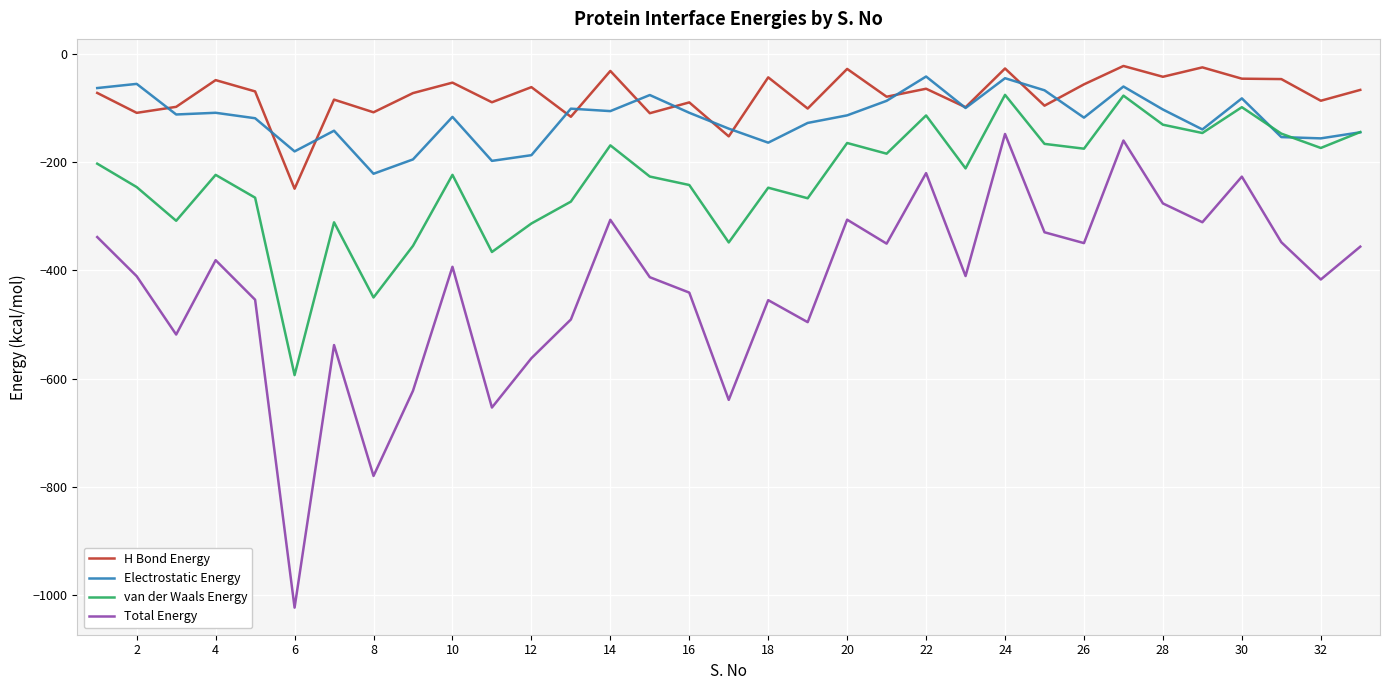

What is the lowest value of the van der Waals Energy series?

-593.4